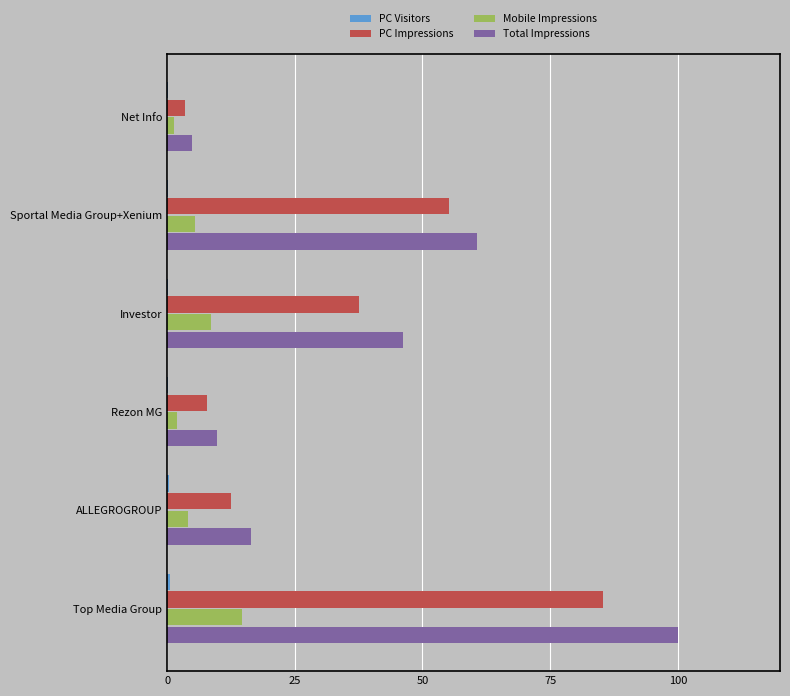

True or false: PC Impressions has a value of 23.9 at Investor.

False